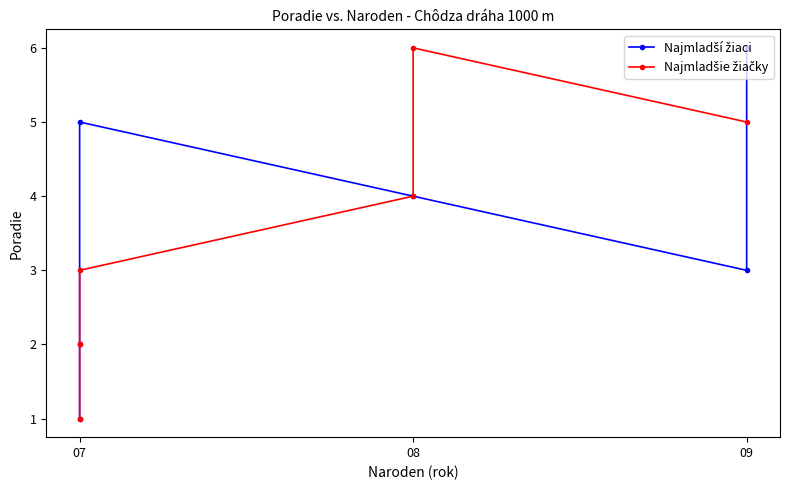

Which has a higher value, 07 or 07?

07